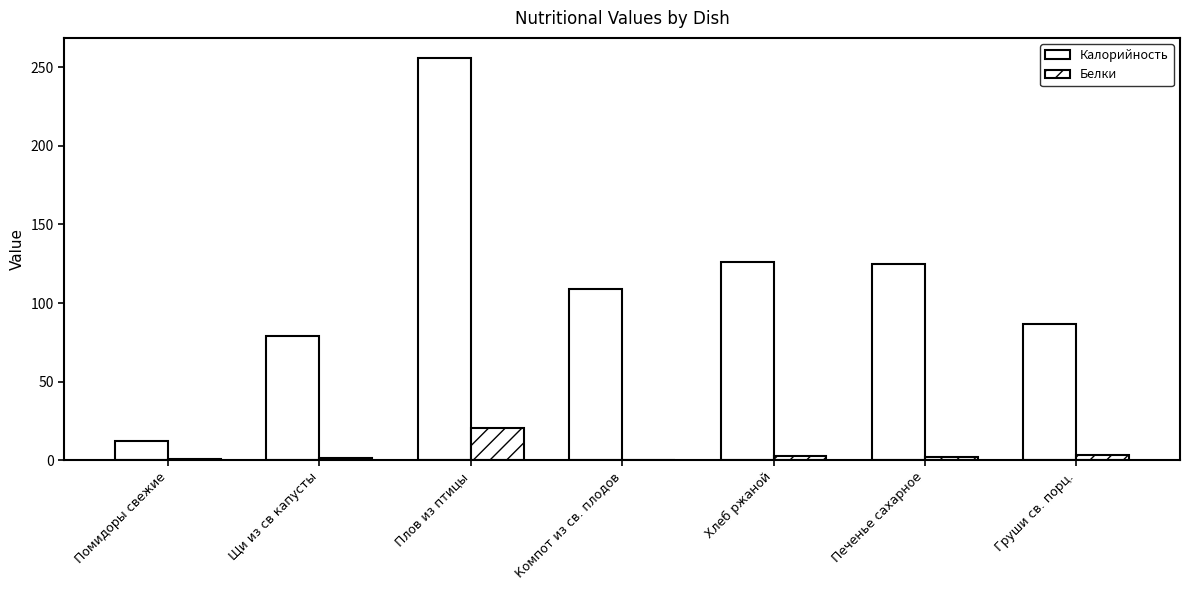

How many groups of bars are there?

7